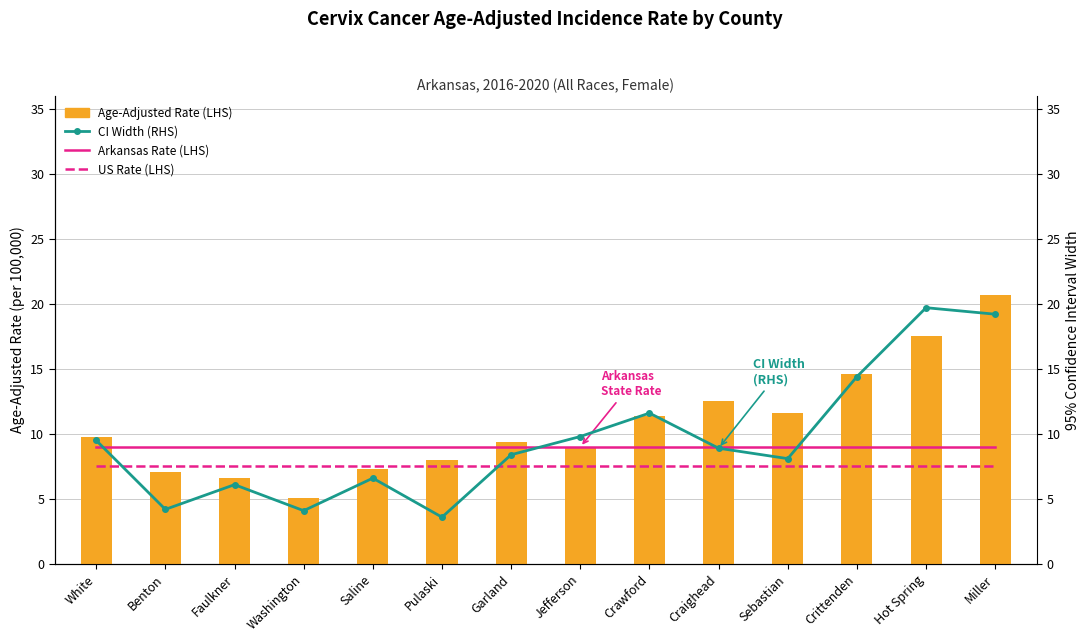

Which series has the largest total across all categories?

Age-Adjusted Rate (LHS)